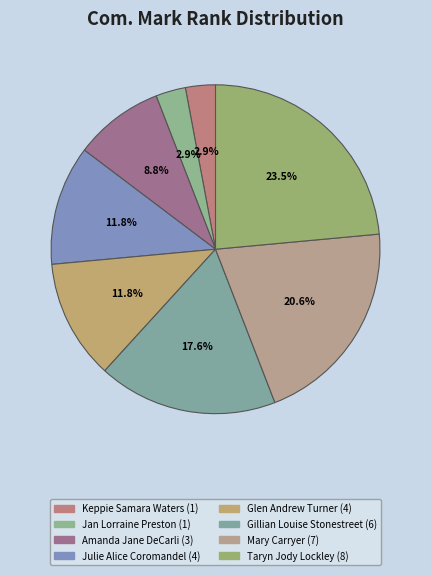

How many slices are in this pie chart?

8